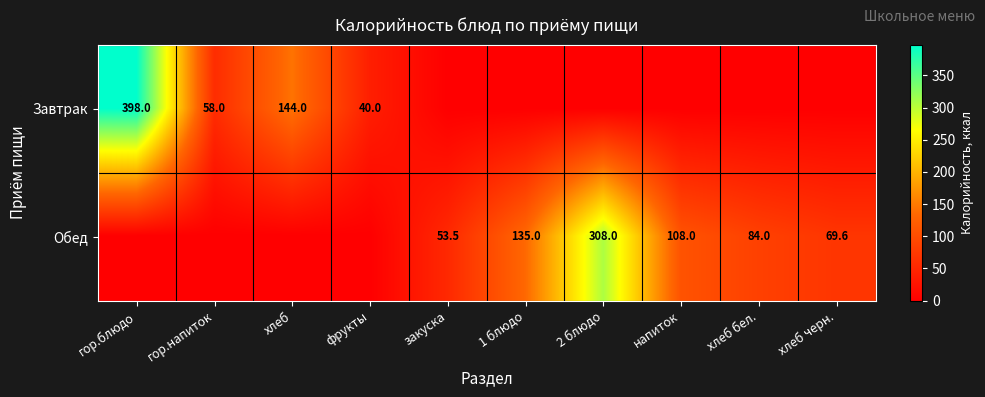

What is the difference between the Обед values at хлеб черн. and 2 блюдо?

238.4